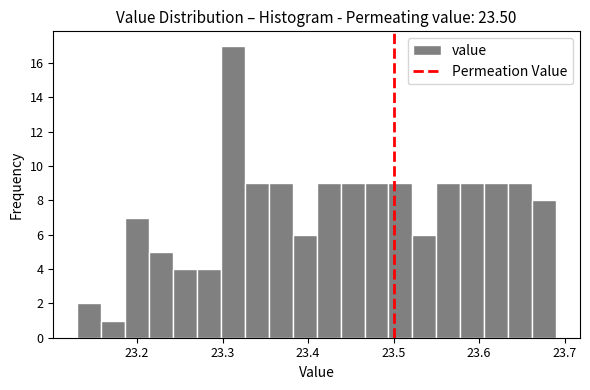

Read against the x-axis, roughly where is the centre of the tallest bar?

23.31